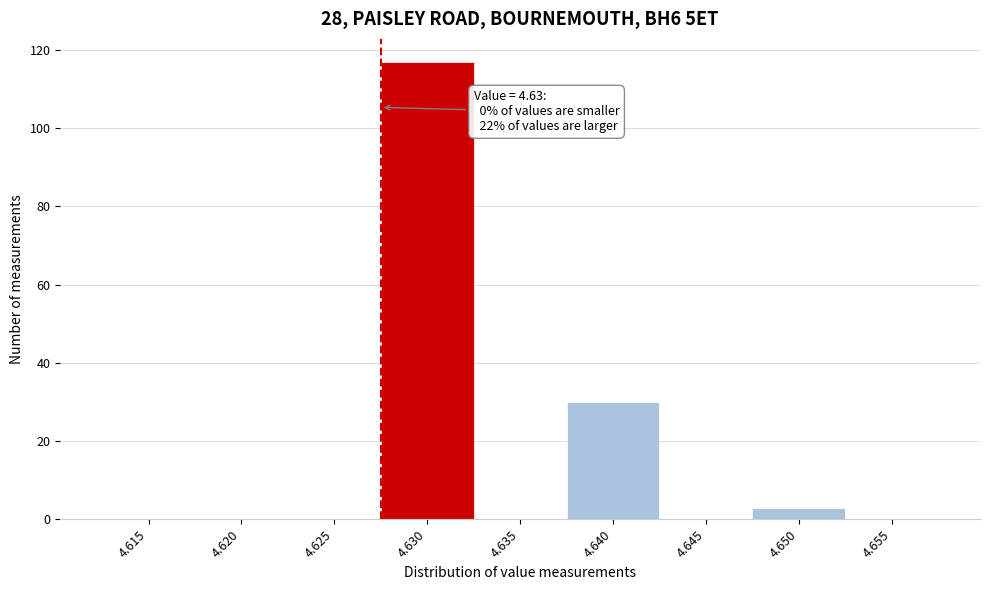

Reading left to right, transcribe all the data shown in this chart.

4.615=0	4.620=0	4.625=0	4.630=117	4.635=0	4.640=30	4.645=0	4.650=3	4.655=0